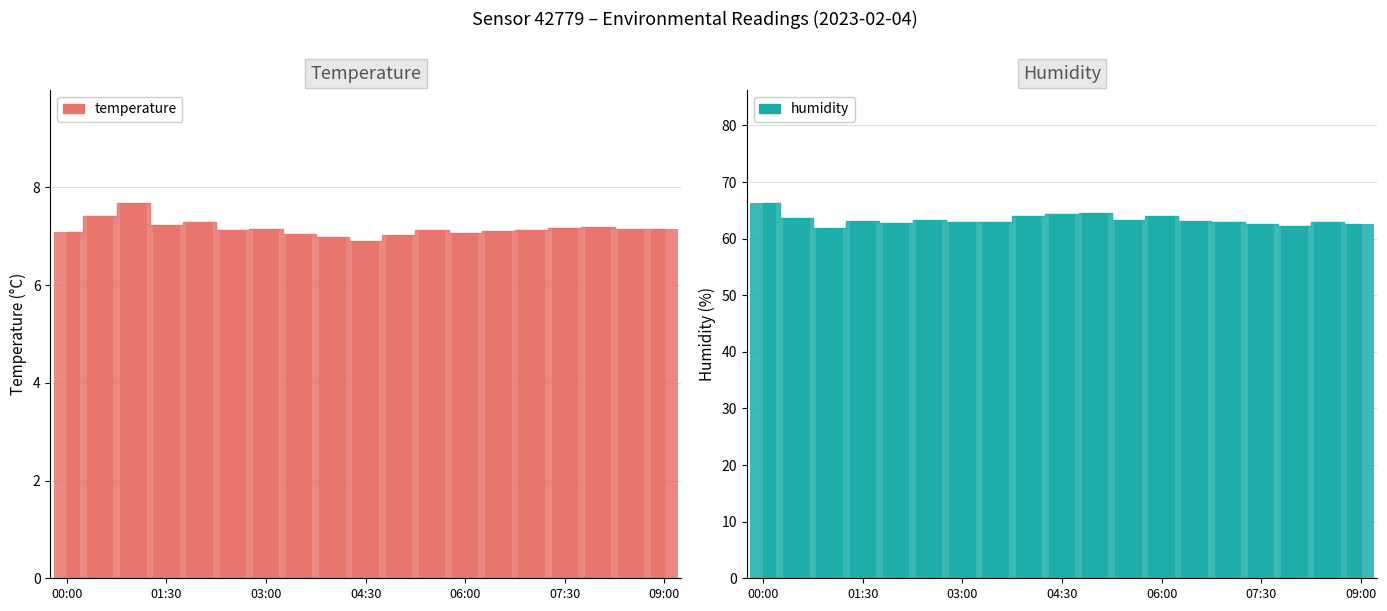

Rank the series by their maximum value, from highest to lowest.

humidity, temperature